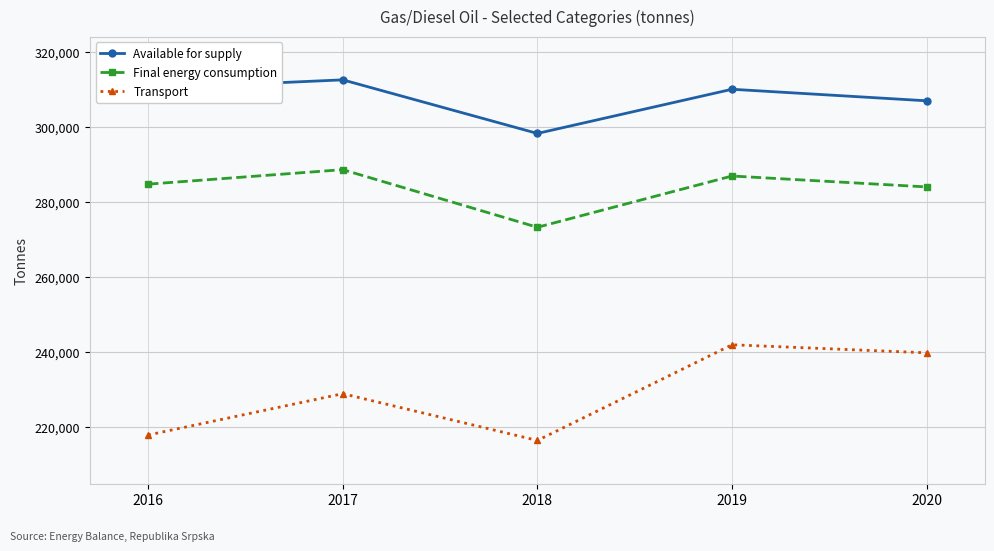

What is the total value across all series at 2016?

812632